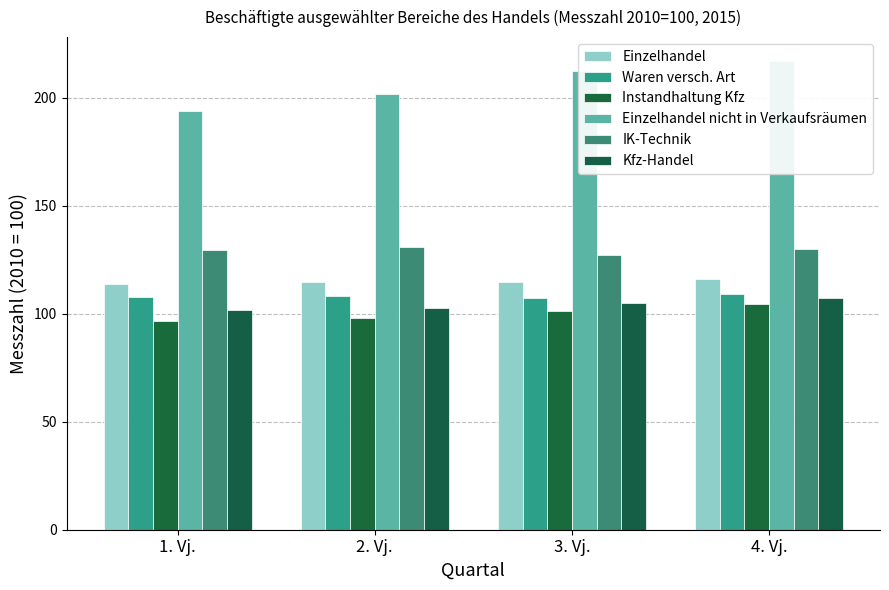

How many values in the IK-Technik series exceed 129?

3